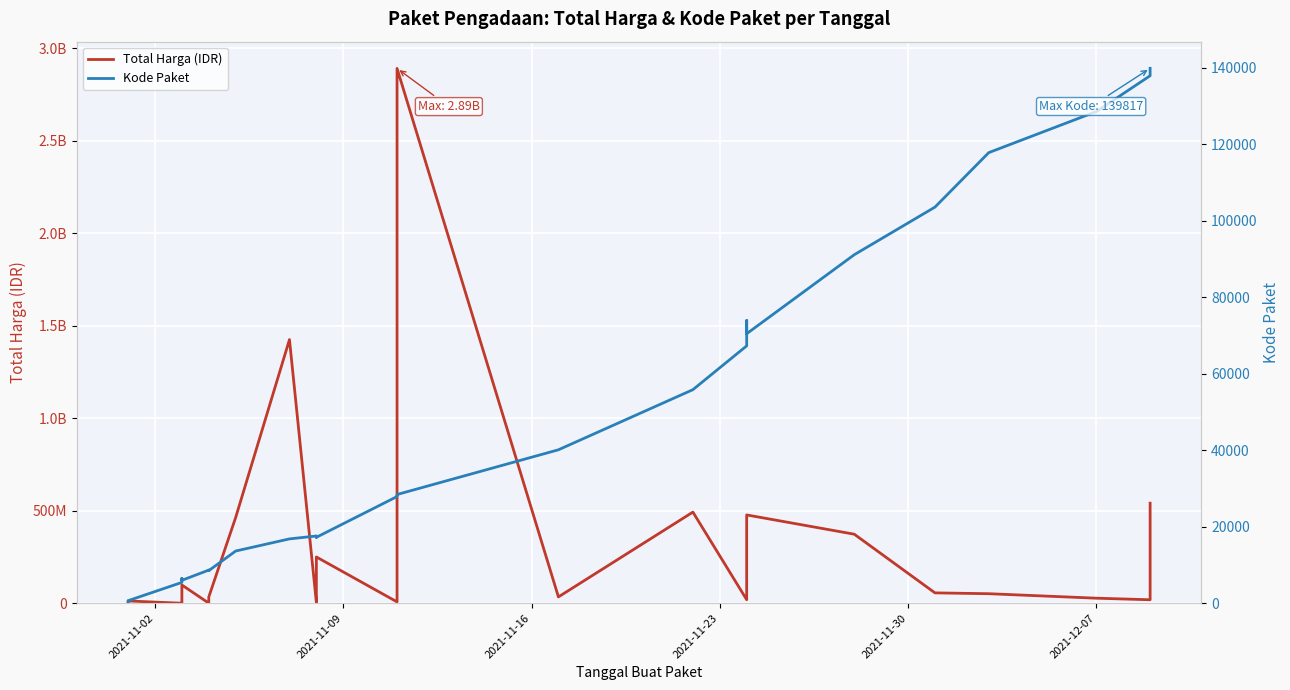

In Total Harga (IDR), how many points are lower than both neighbors (excluding endpoints)?

7